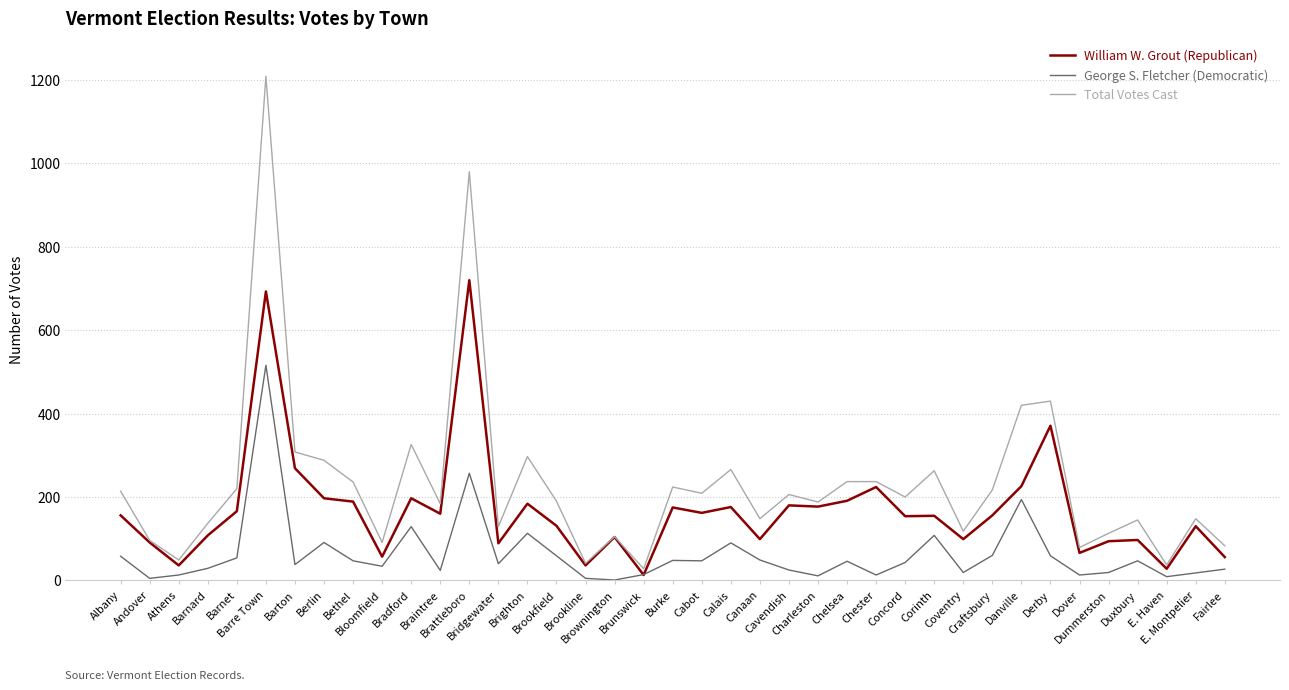

What is the average value of the Total Votes Cast series?

233